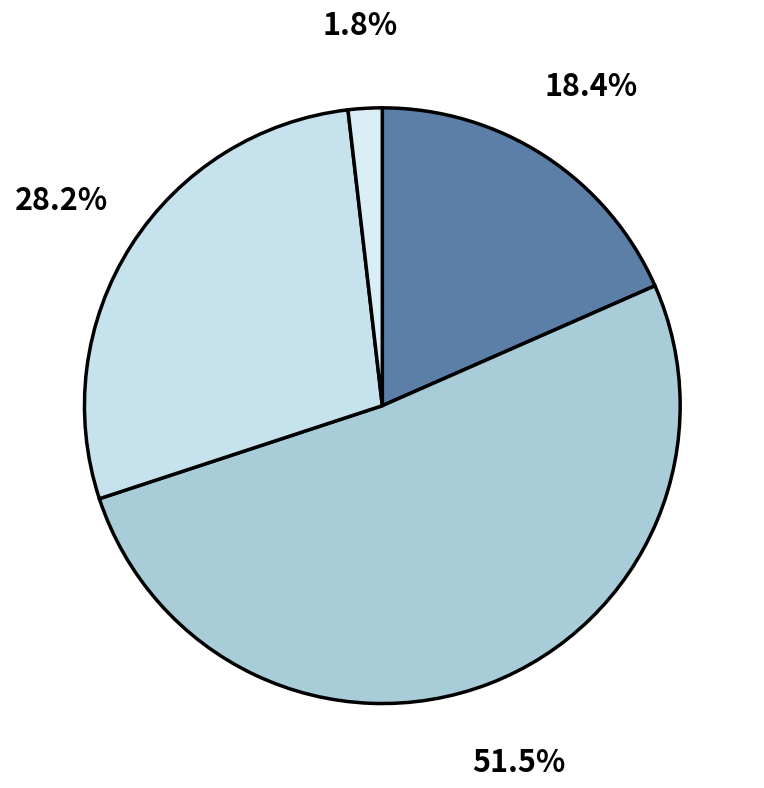

Which slice is the largest?

Досуг, искусство и народное творчество